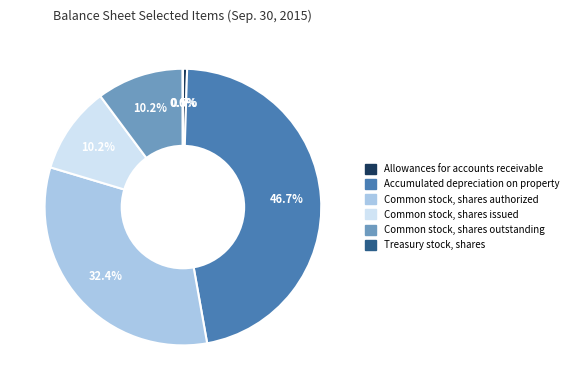

Which slice is the largest?

Accumulated depreciation on property